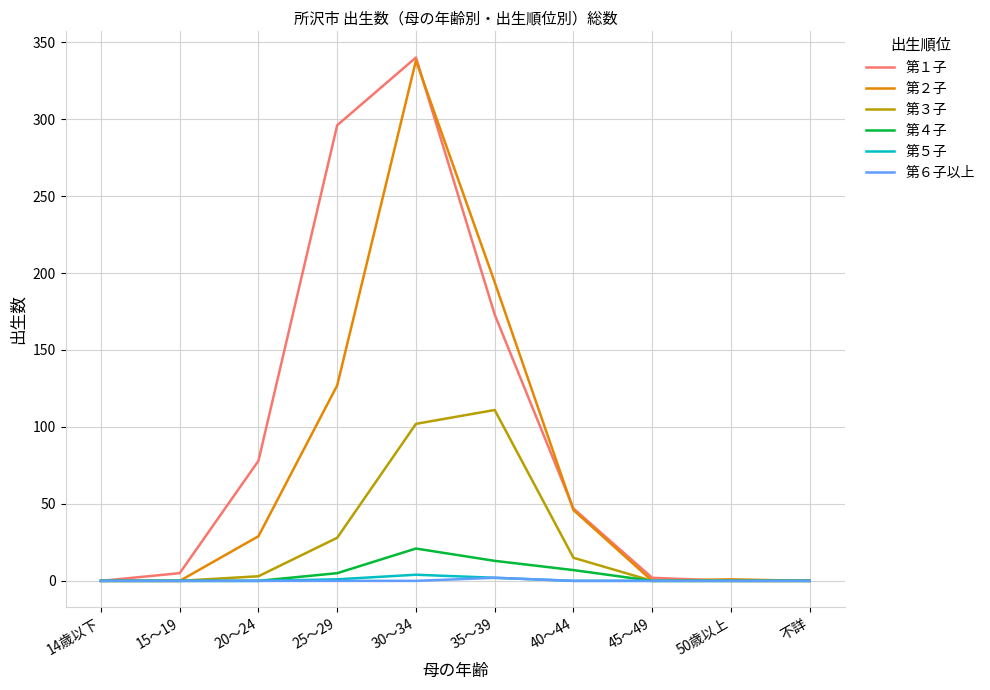

Which label corresponds to the largest value in the chart?

30～34